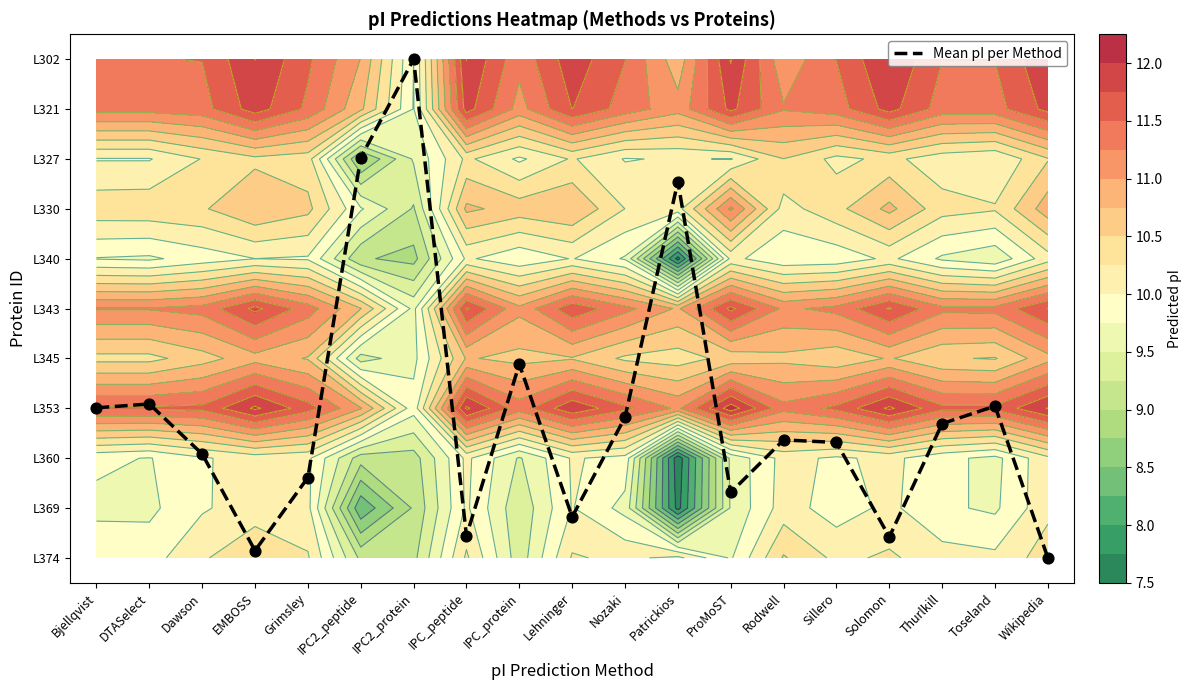

Which series has the largest range (max minus min)?

Mean pI per Method